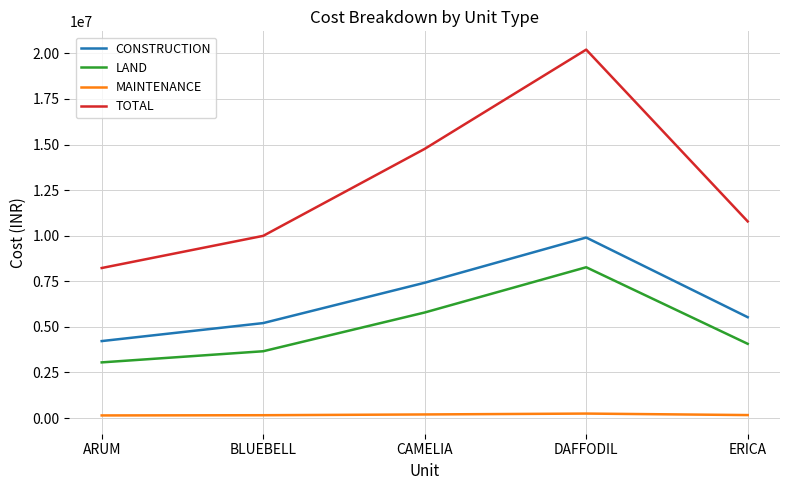

Is this an area chart (filled region under the line)?

No